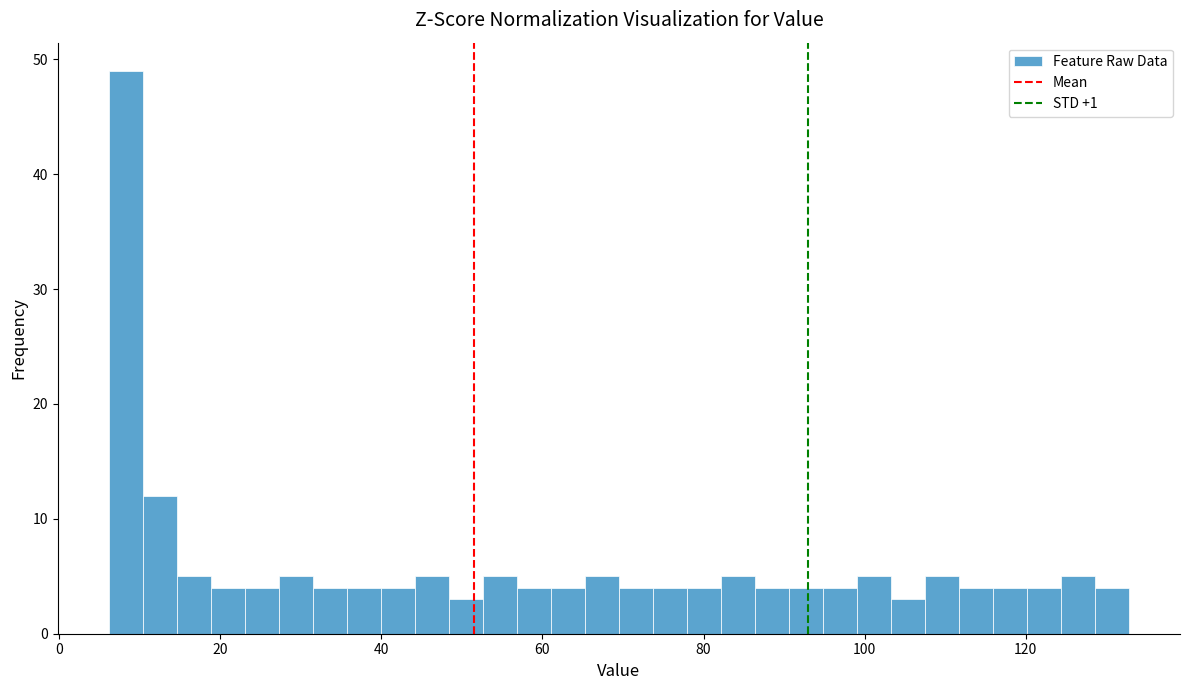

Around what value on the x-axis is the tallest bar? Give the approximate position of its centre, as read against the axis.

8